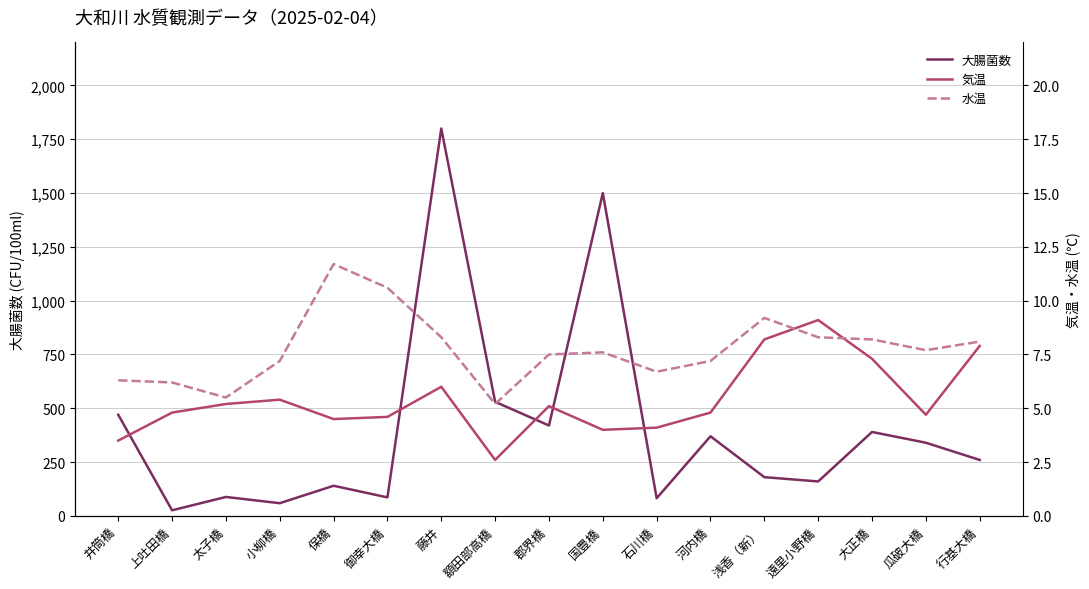

What is the label of the 16th point from the right?

上吐田橋